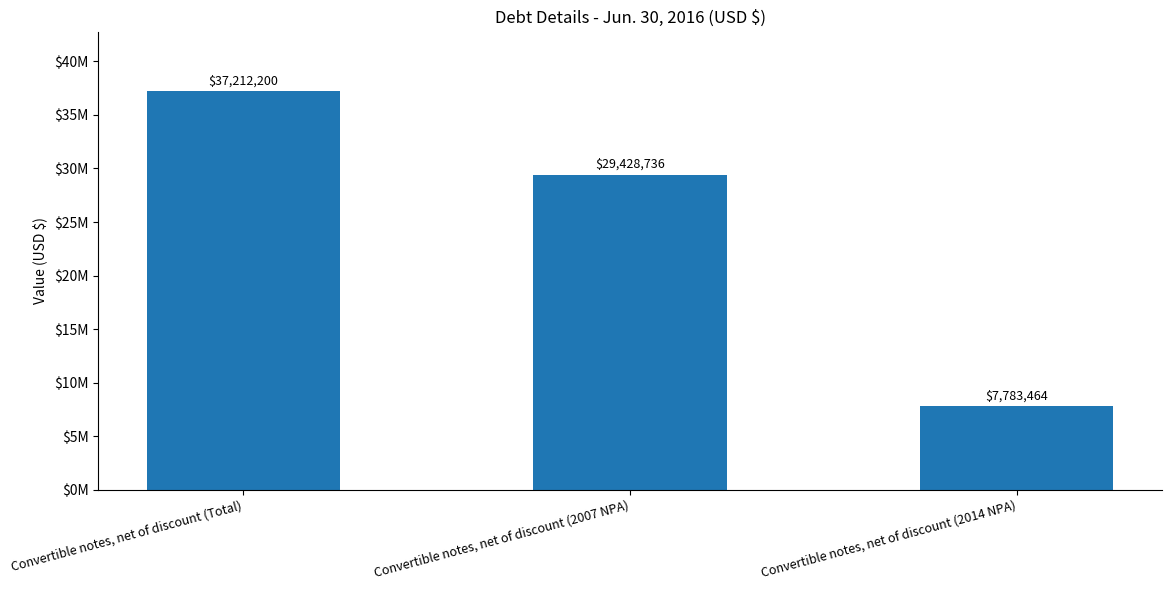

Which label corresponds to the smallest value in the chart?

Convertible notes, net of discount (2014 NPA)